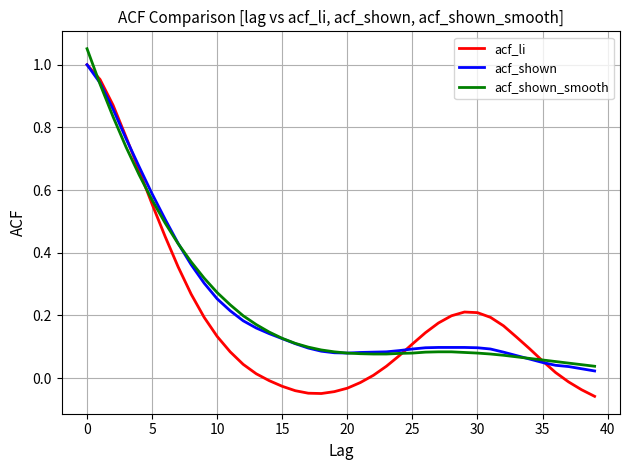

Which series has the largest range (max minus min)?

acf_li